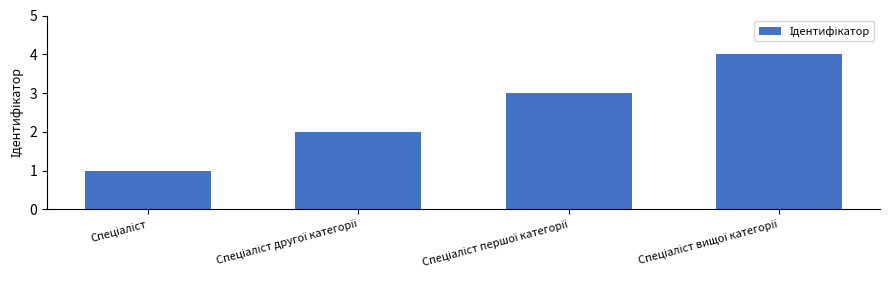

How many data points does each series have?

4